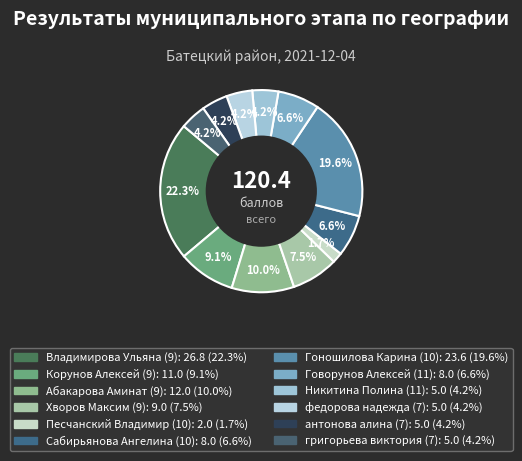

Count the number of slices in the pie.

12